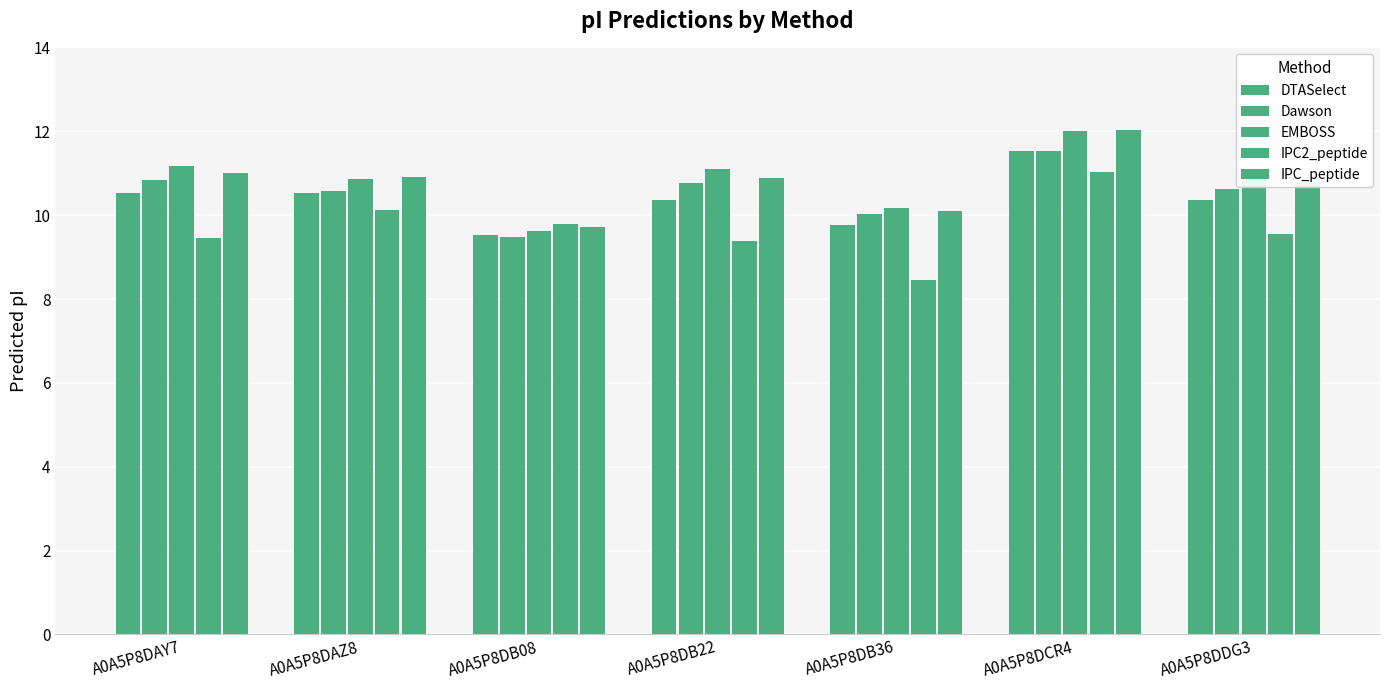

Where is DTASelect nearest to the value 10?

A0A5P8DB36